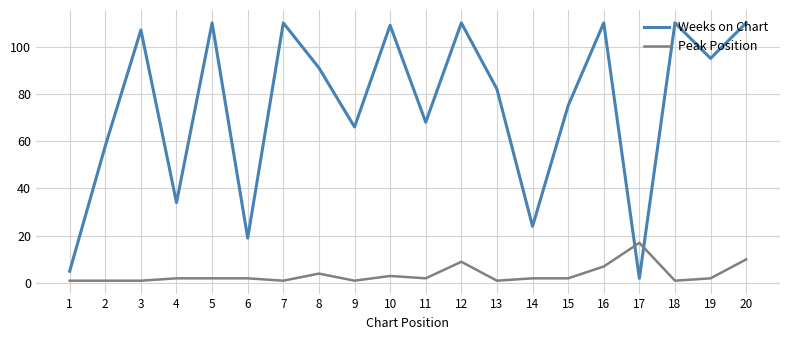

Does the chart have visible grid lines?

Yes